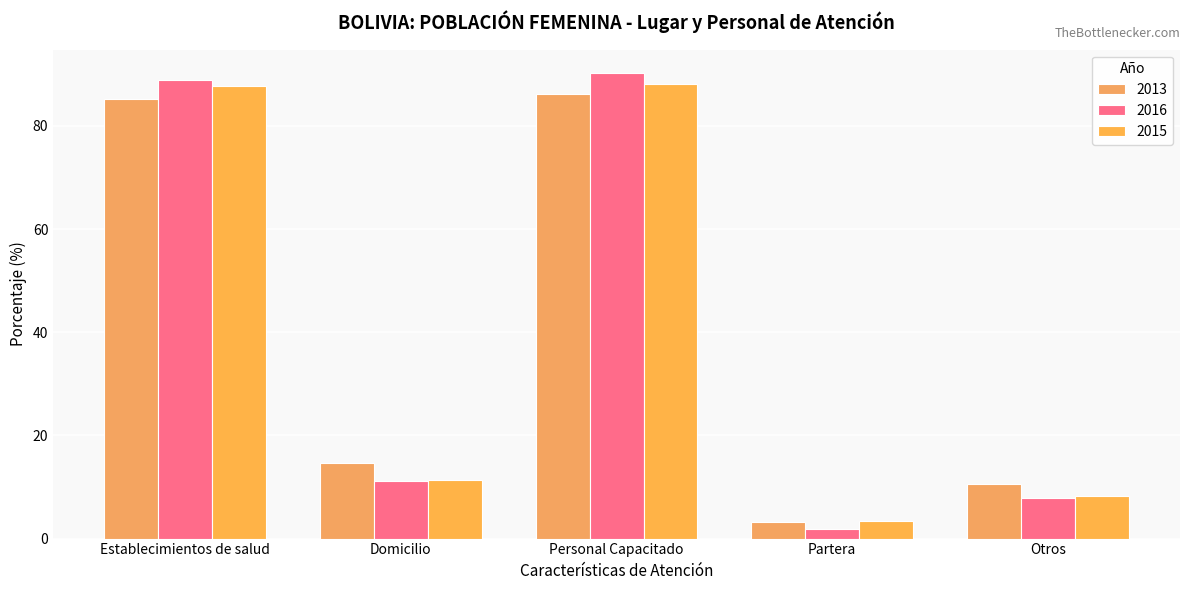

What value does the 2016 series have at Domicilio?

11.1